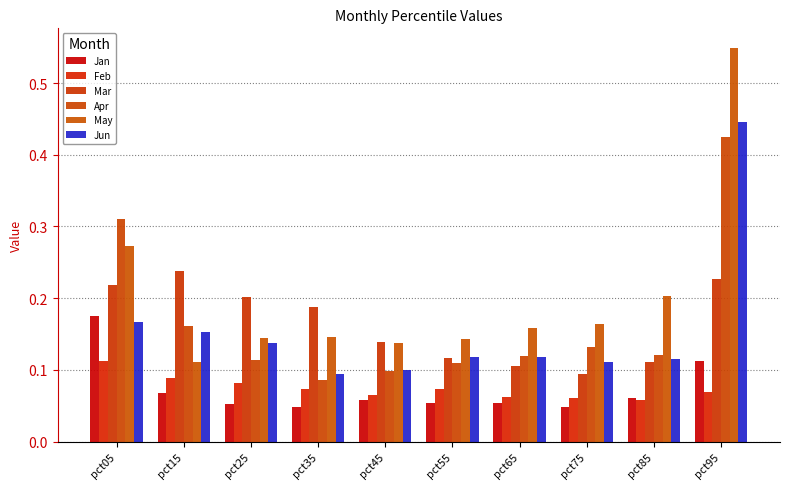

What is the difference between the Jan values at pct85 and pct95?

0.1